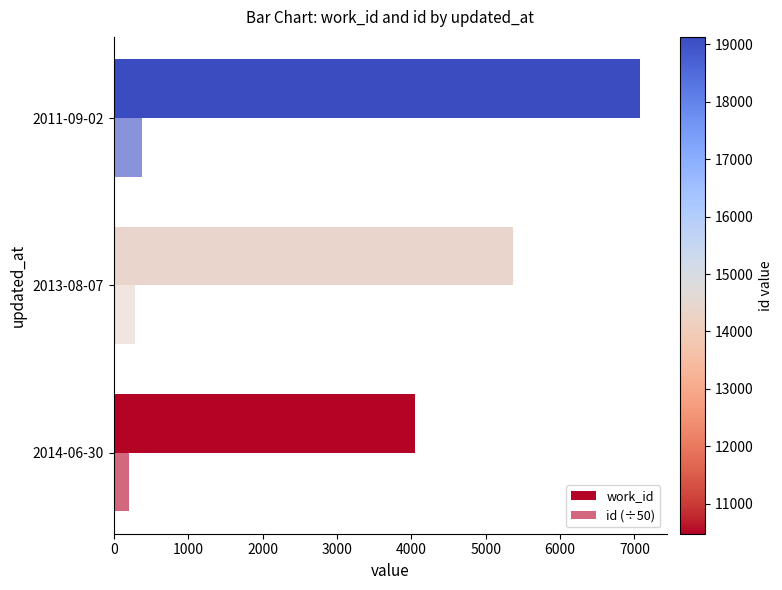

How many series are shown in this chart?

2